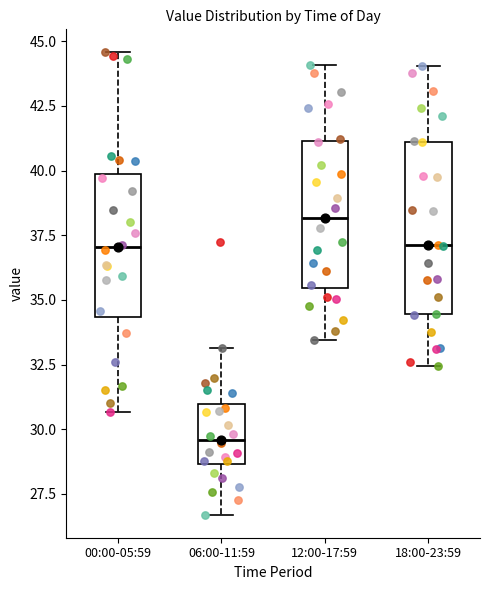

Where is the upper edge of the box for 12:00-17:59 on the y-axis? The values are not printed on the chart, so give them approximately, as read against the axis.

41.0